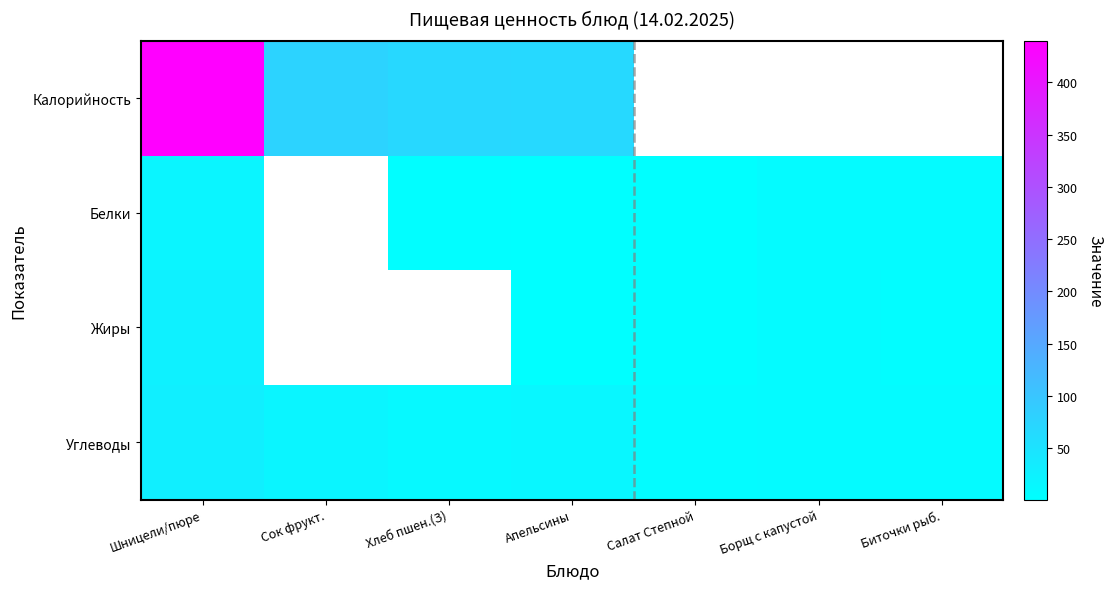

What is the difference between the highest and lowest values at Шницели/пюре?

421.0